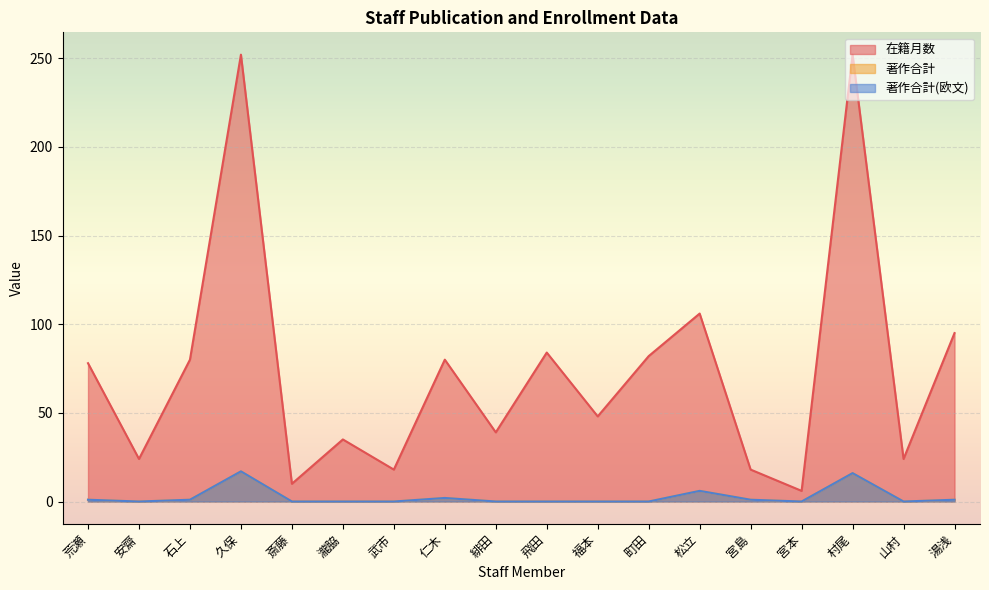

What is the label of the 8th point from the right?

福本